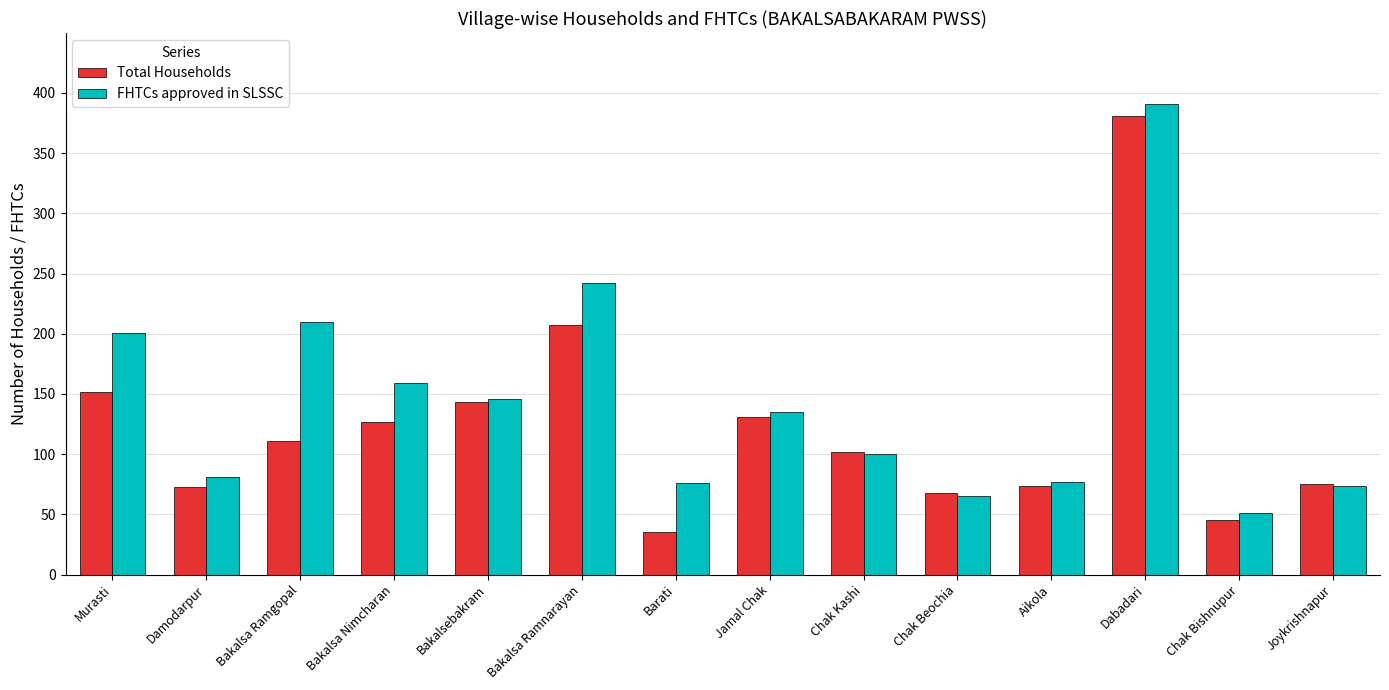

What is the label of the 9th bar from the left?

Chak Kashi